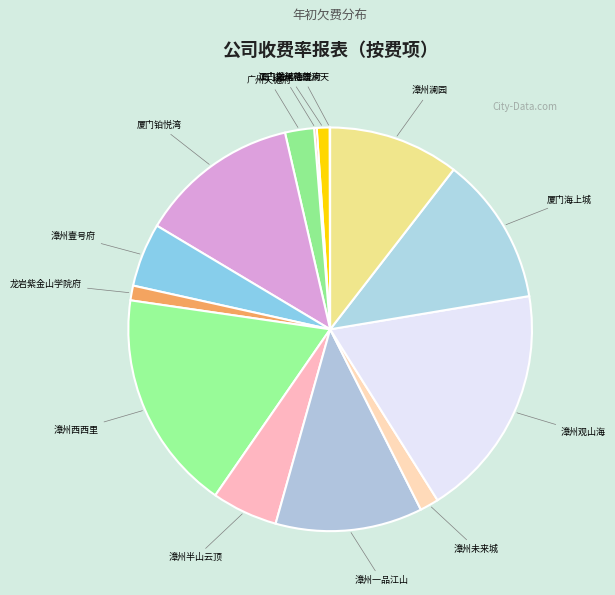

What is the largest slice in the pie chart?

漳州观山海